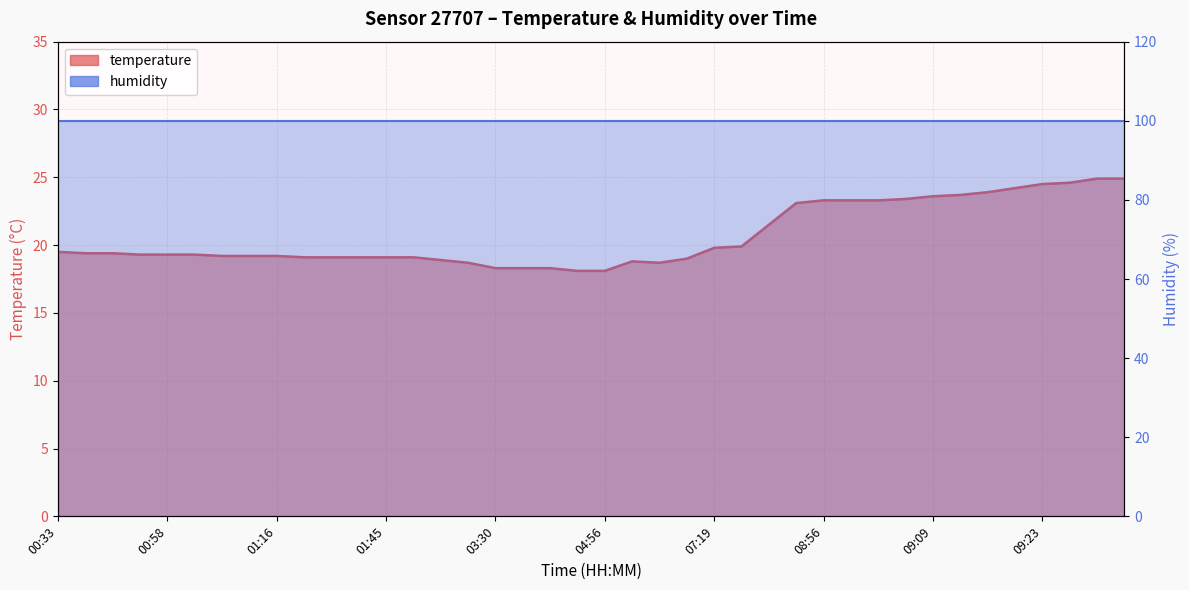

What is the value of the temperature point at the 4th from the left?

19.3